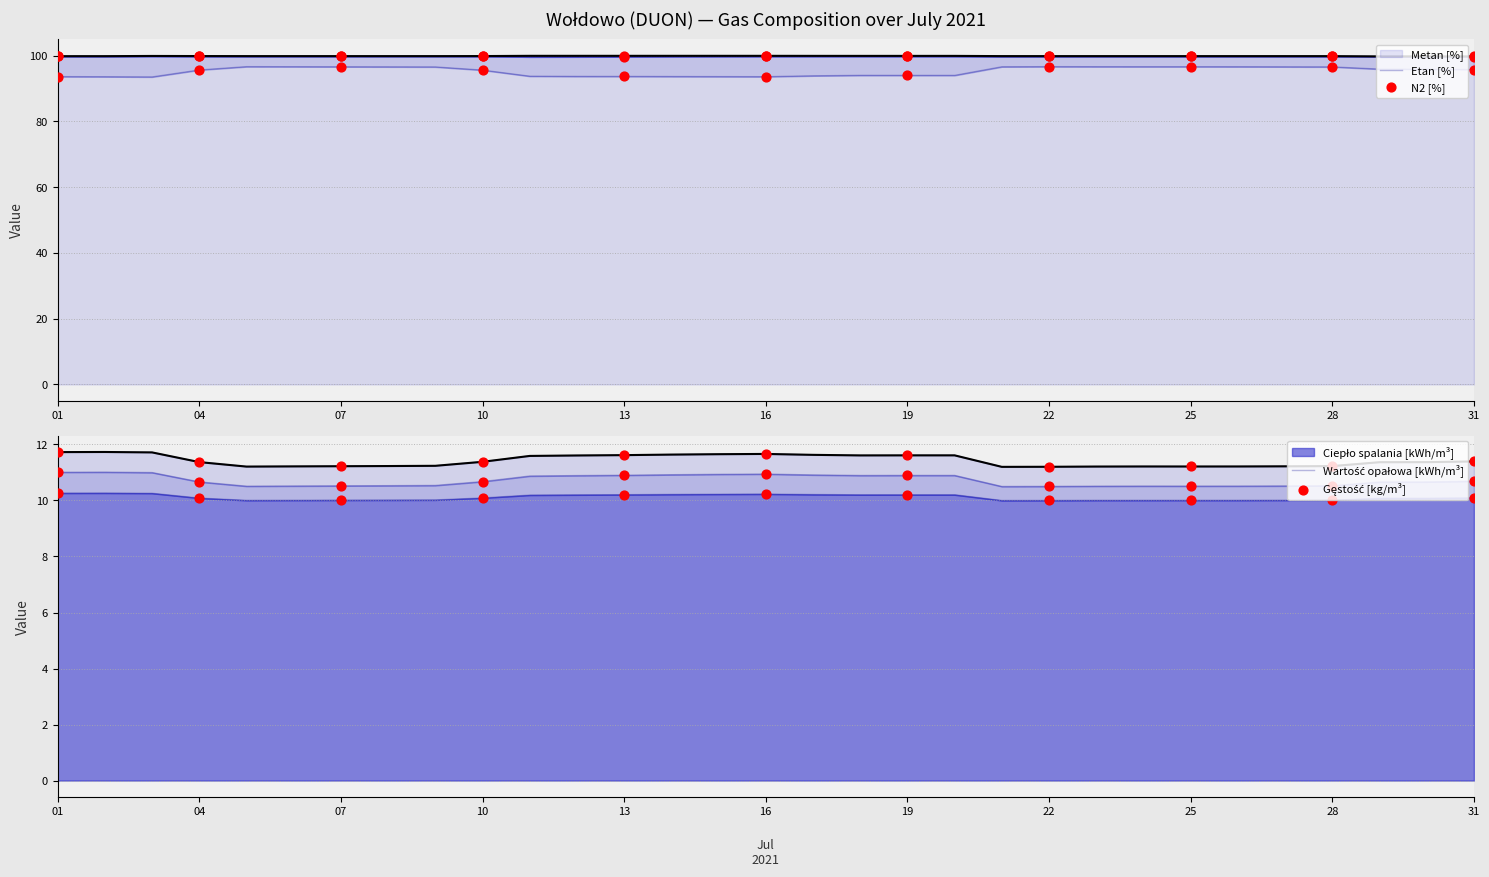

Which has a higher value, 16 or 01?

01